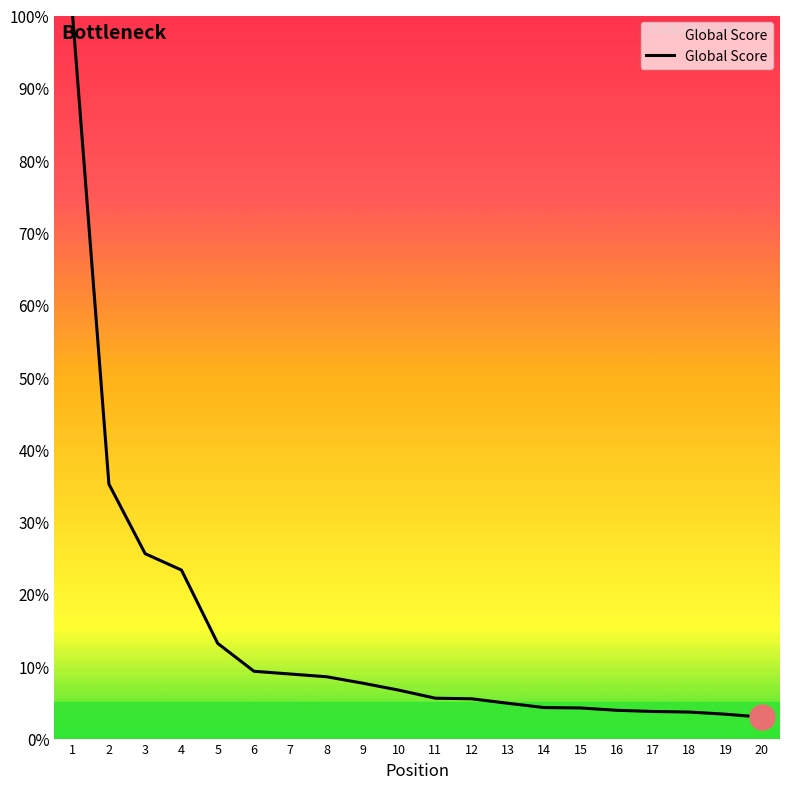

What is the change in value from 7 to 20?

-6.0